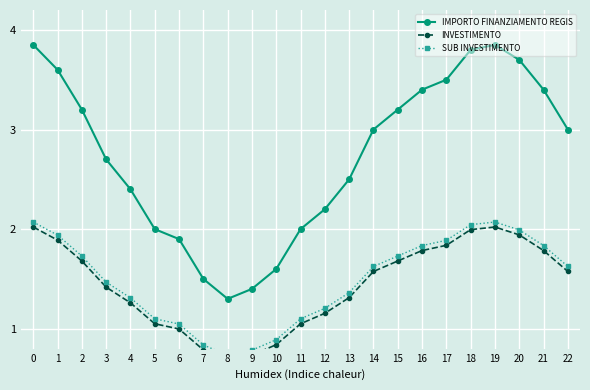

What is the total value across all series at 9?

2.9